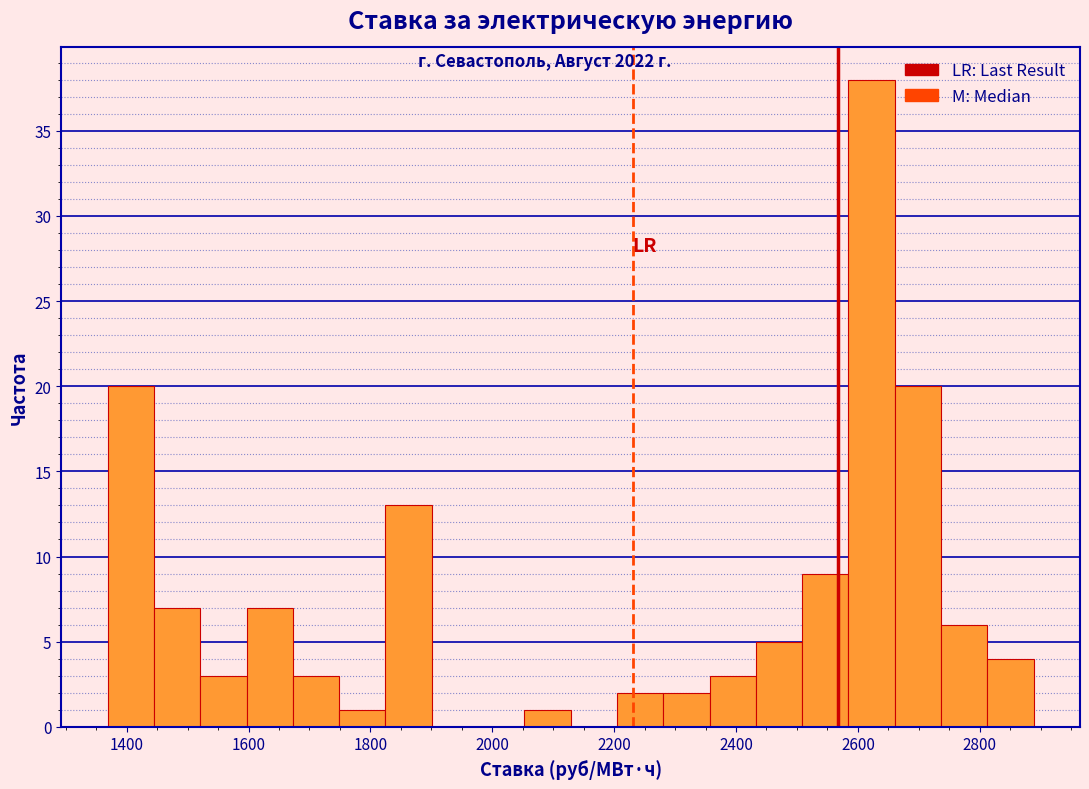

Around what value on the x-axis is the tallest bar? Give the approximate position of its centre, as read against the axis.

2620